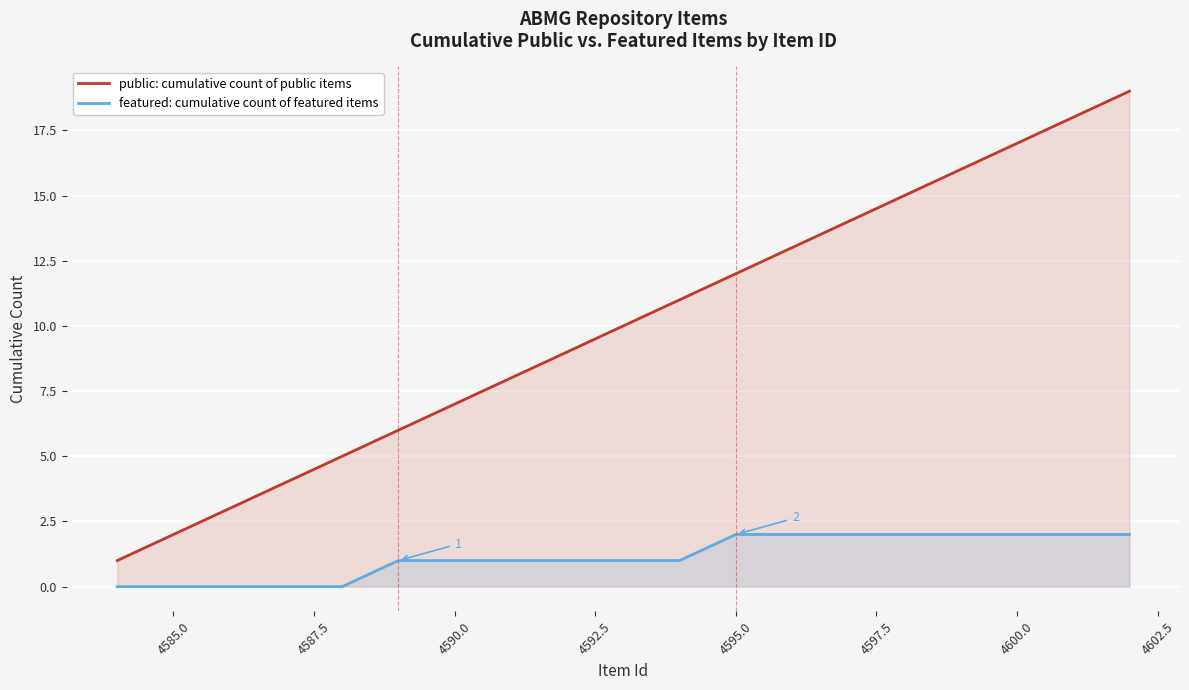

What are all the series names shown in the legend?

public: cumulative count of public items, featured: cumulative count of featured items